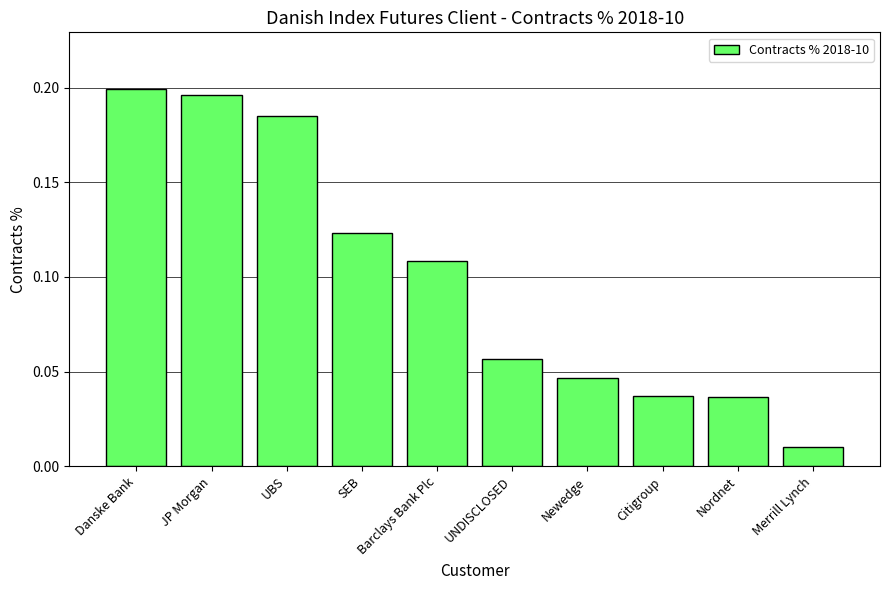

Is it true that the value at SEB is 0.2?

False